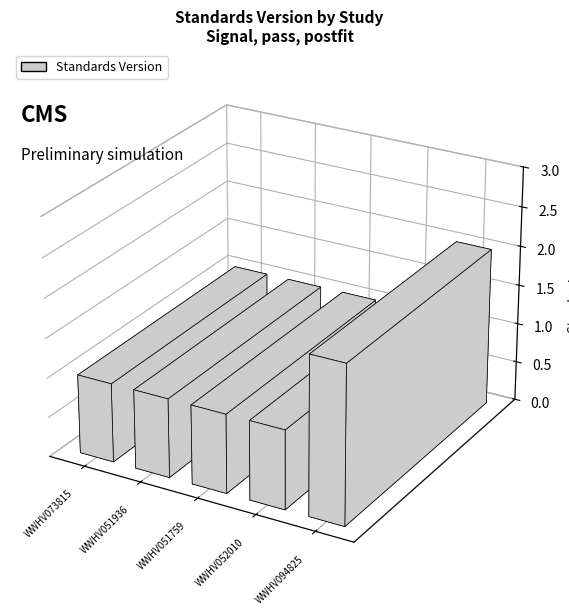

The value at WWHV051759 is 1. True or false?

True